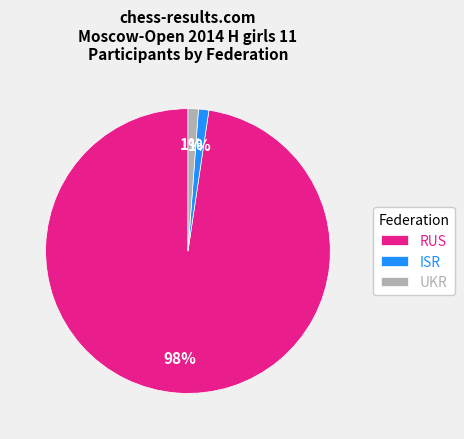

True or false: UKR accounts for 72% of the total.

False